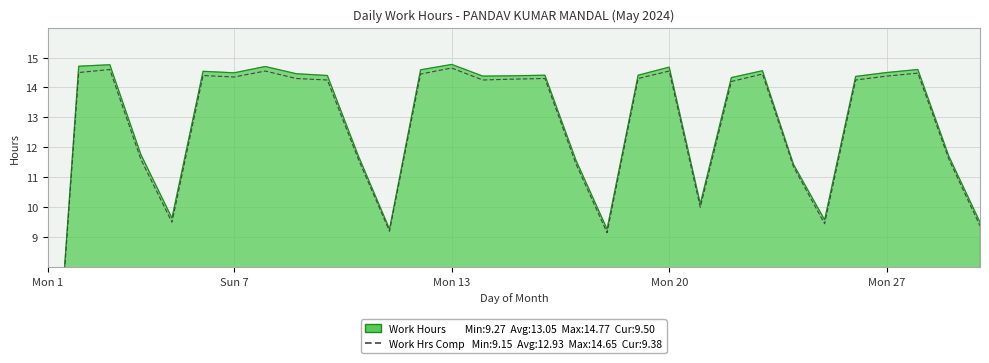

Reading left to right, transcribe all the data shown in this chart.

0.0	14.5	14.6	11.6	9.5	14.4	14.3	14.6	14.3	14.2	11.6	9.2	14.4	14.7	14.2	14.3	14.3	11.4	9.2	14.3	14.6	10.0	14.2	14.4	11.3	9.4	14.2	14.4	14.5	11.6	9.4